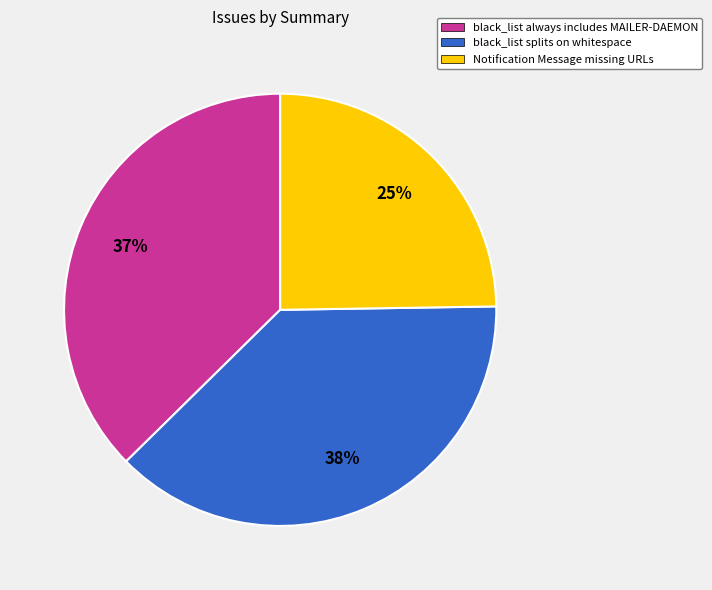

Which slice is the largest?

black_list splits on whitespace